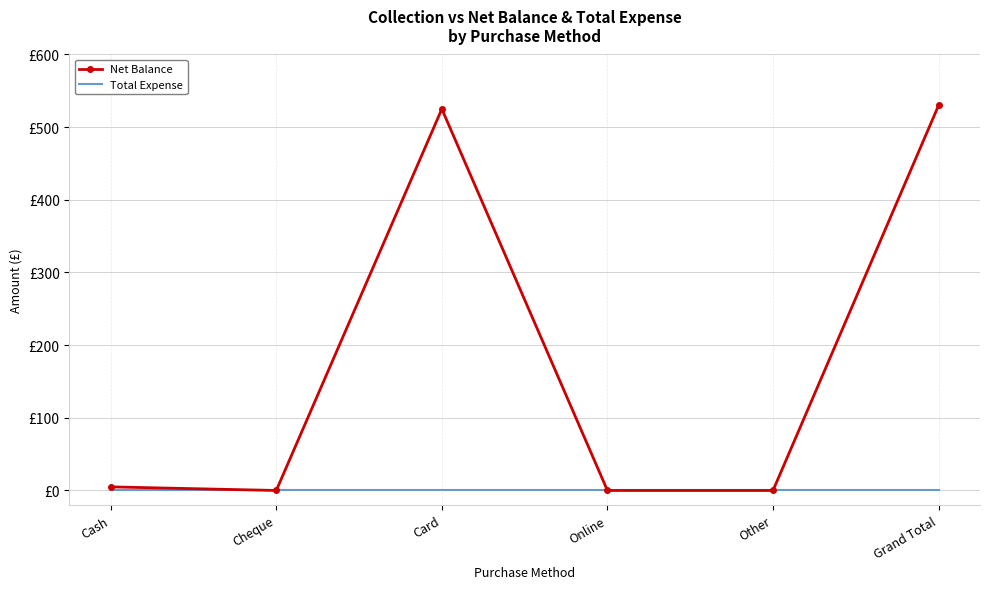

Does the chart have visible grid lines?

Yes